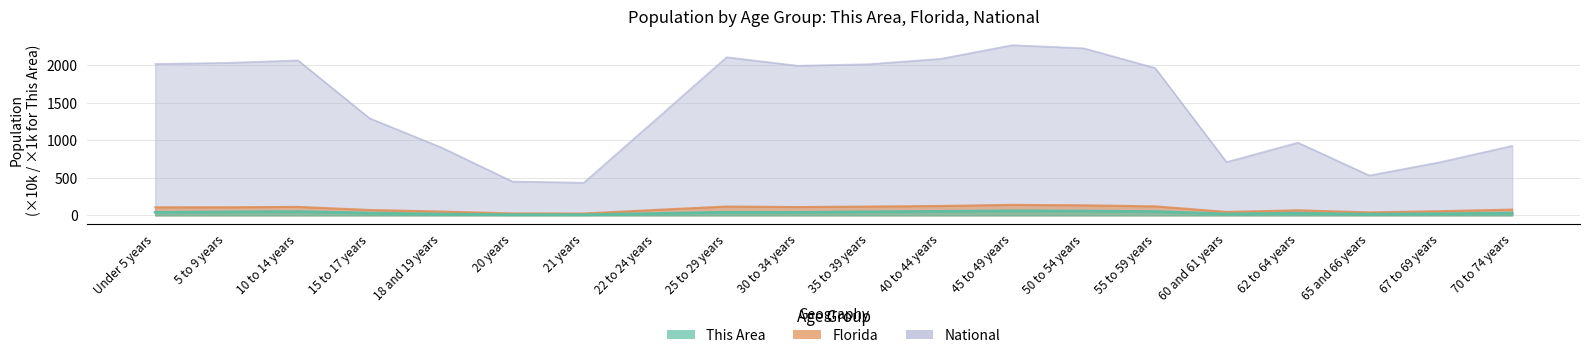

What is the sum of all National values?

29019.1